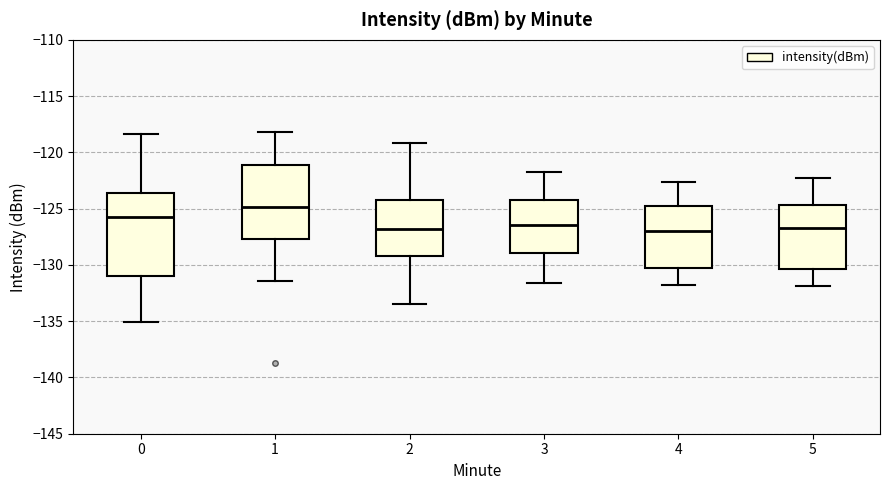

Which box is the tallest, from its lower edge to its upper edge?

0